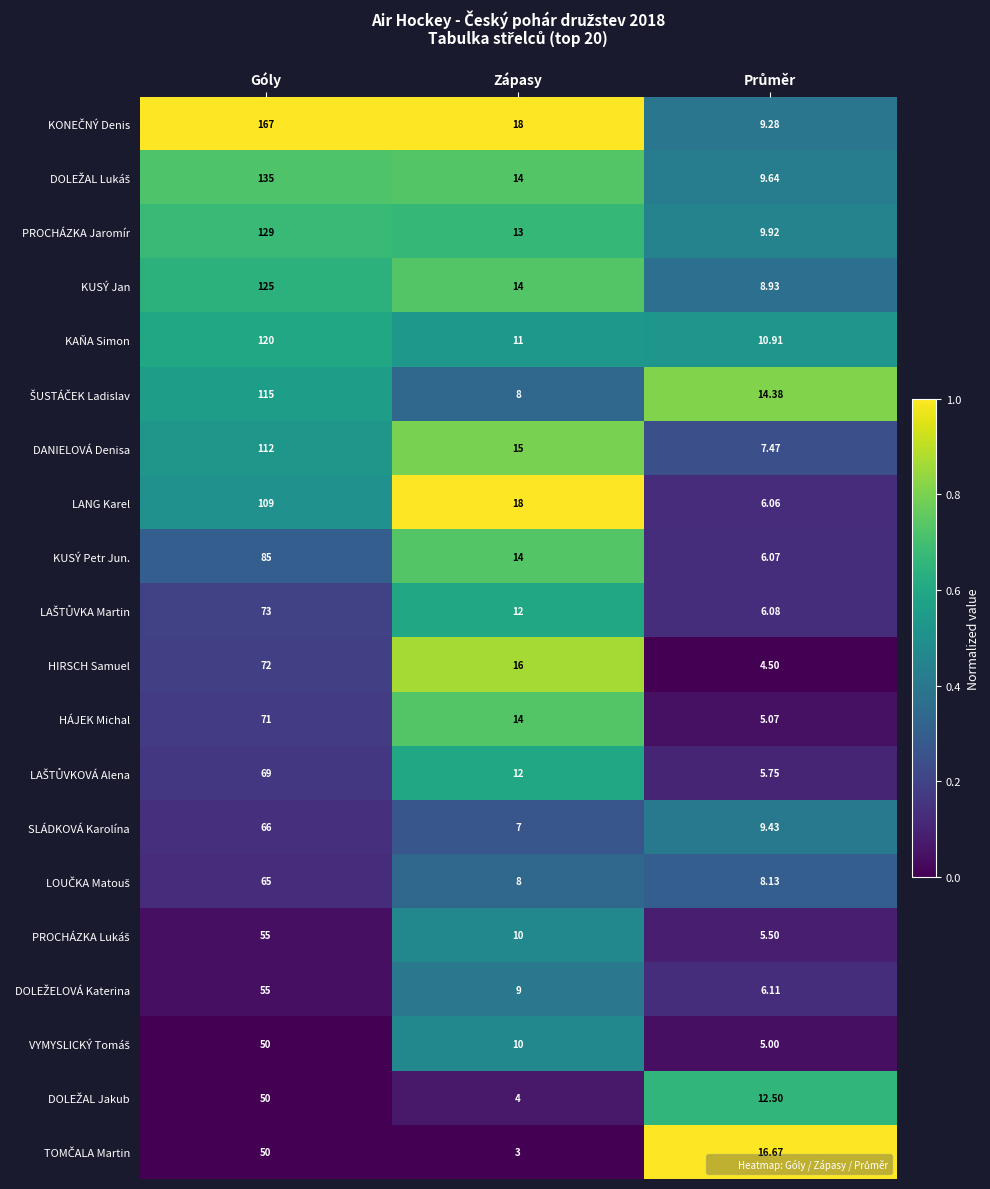

At which category is the sum across all series the highest?

Góly